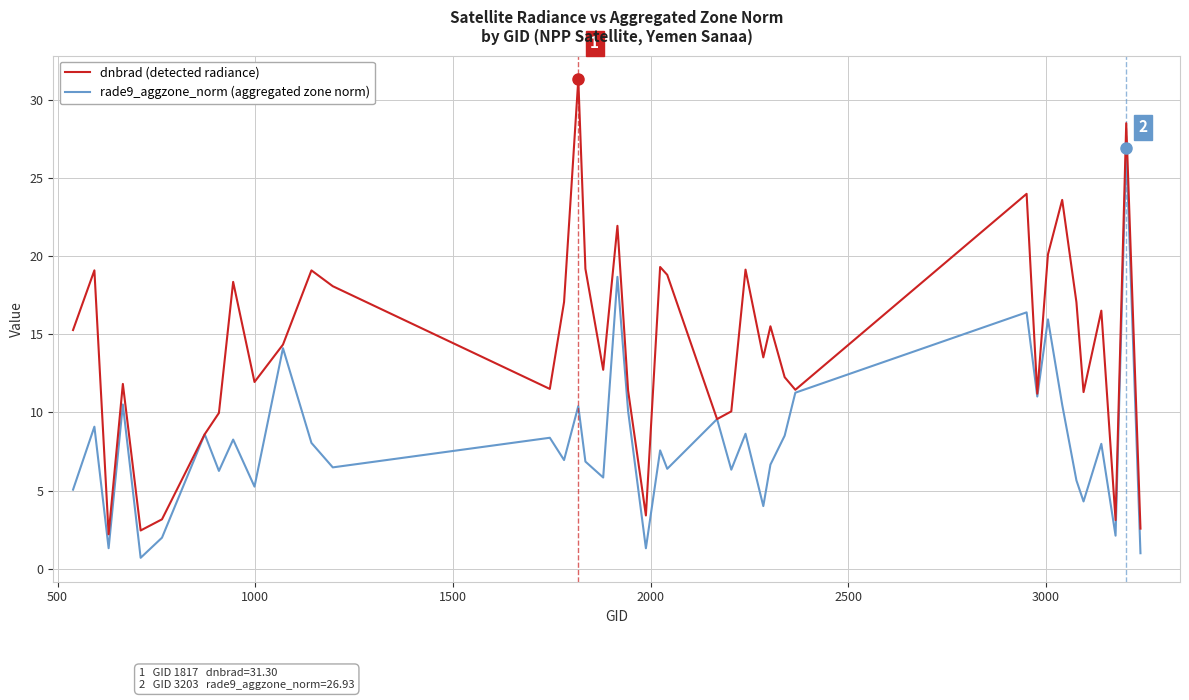

What is the smallest value displayed?

0.7